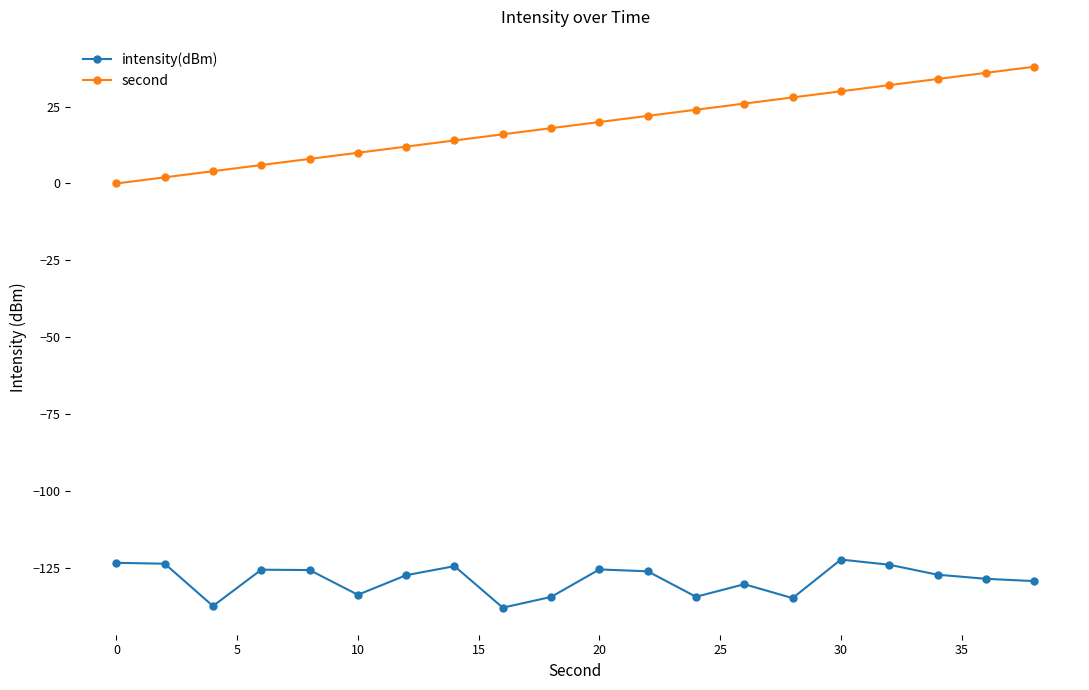

Which series has the widest spread of values?

second